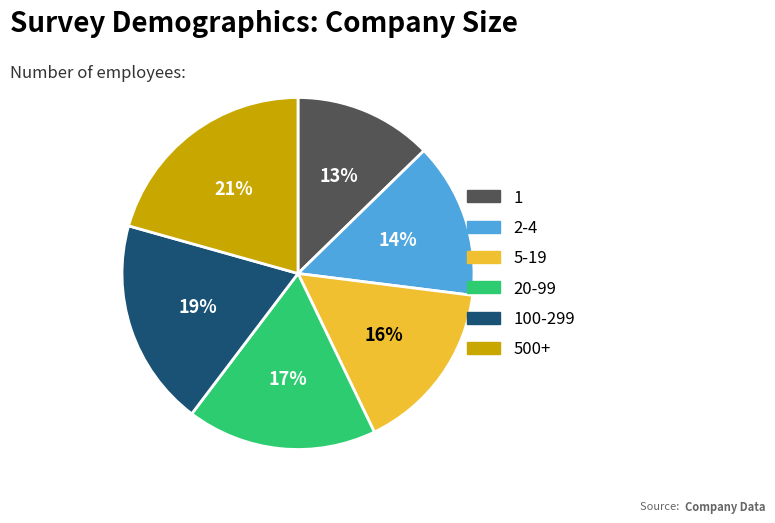

Is there any slice that represents more than half of the pie?

No